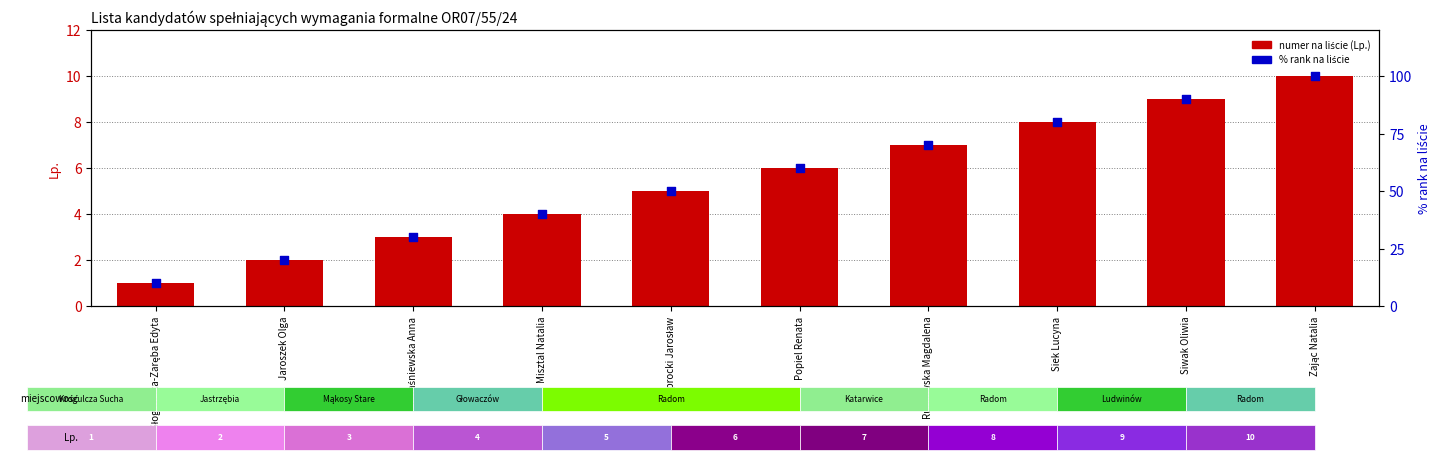

Which series contains the highest Y value?

% rank na liście